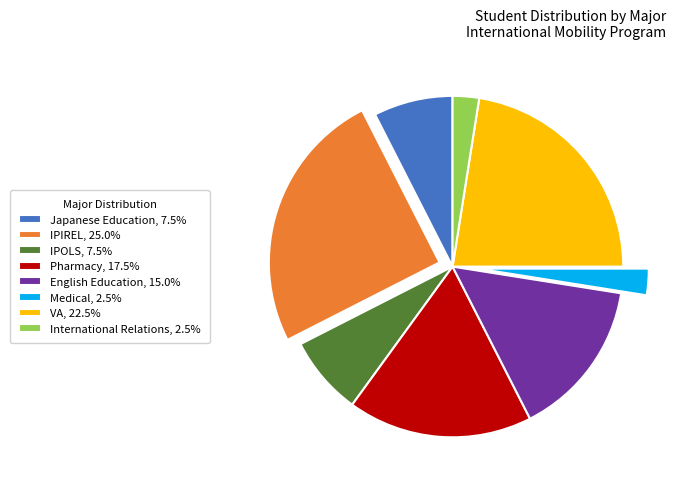

What is the ratio of the value at IPOLS to the value at Pharmacy?

0.4